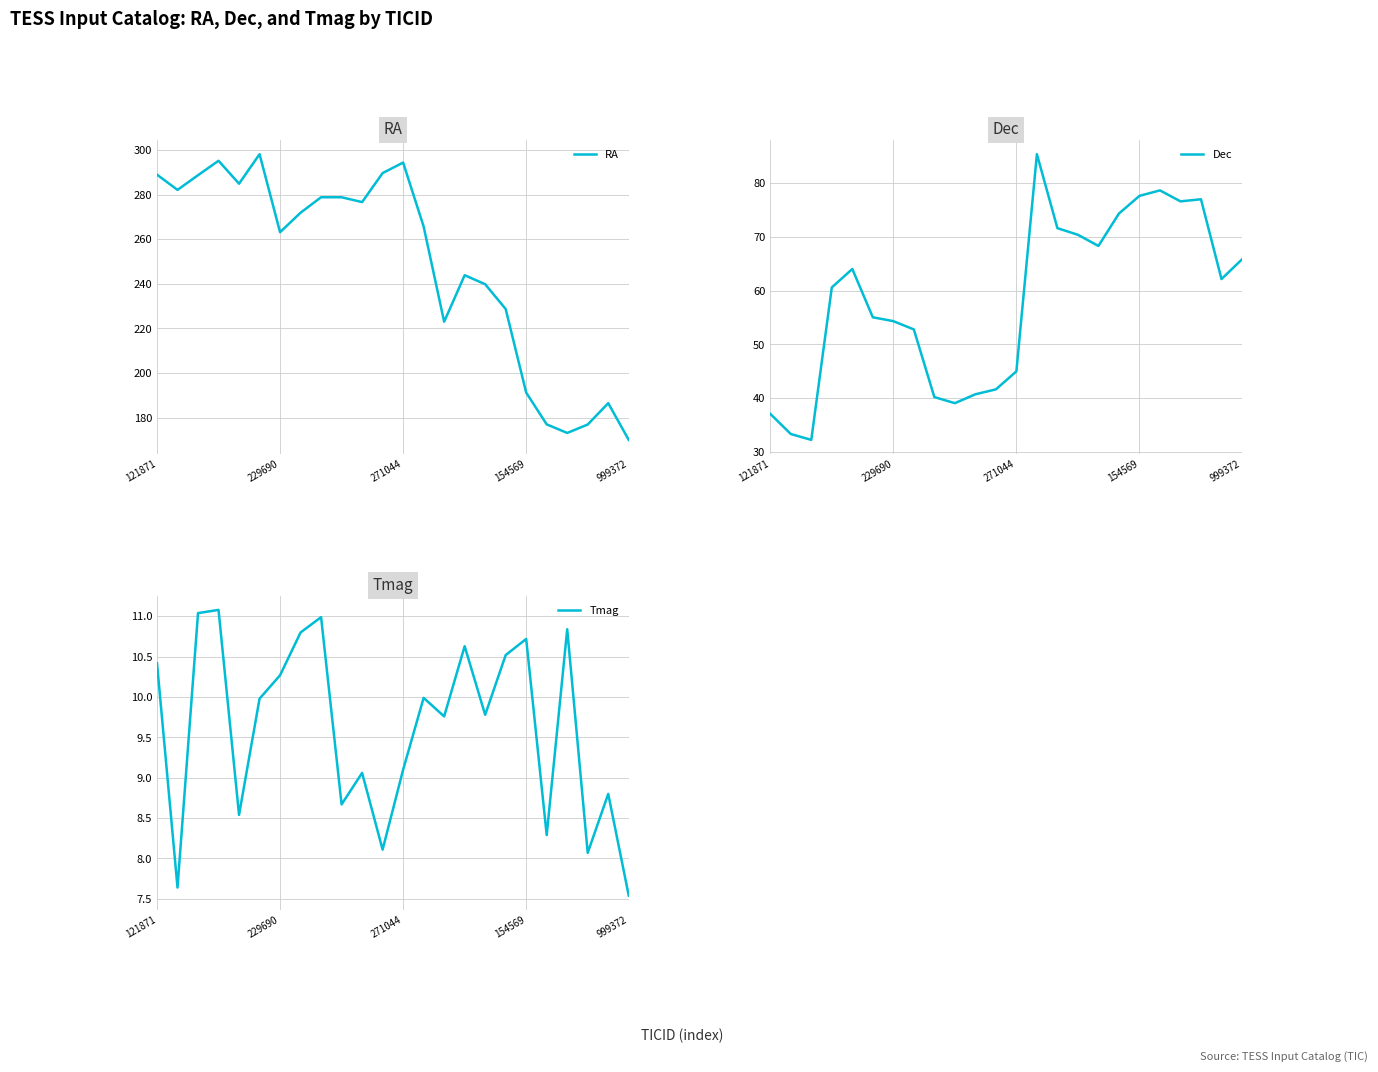

What is the label of the 4th point from the right?

20